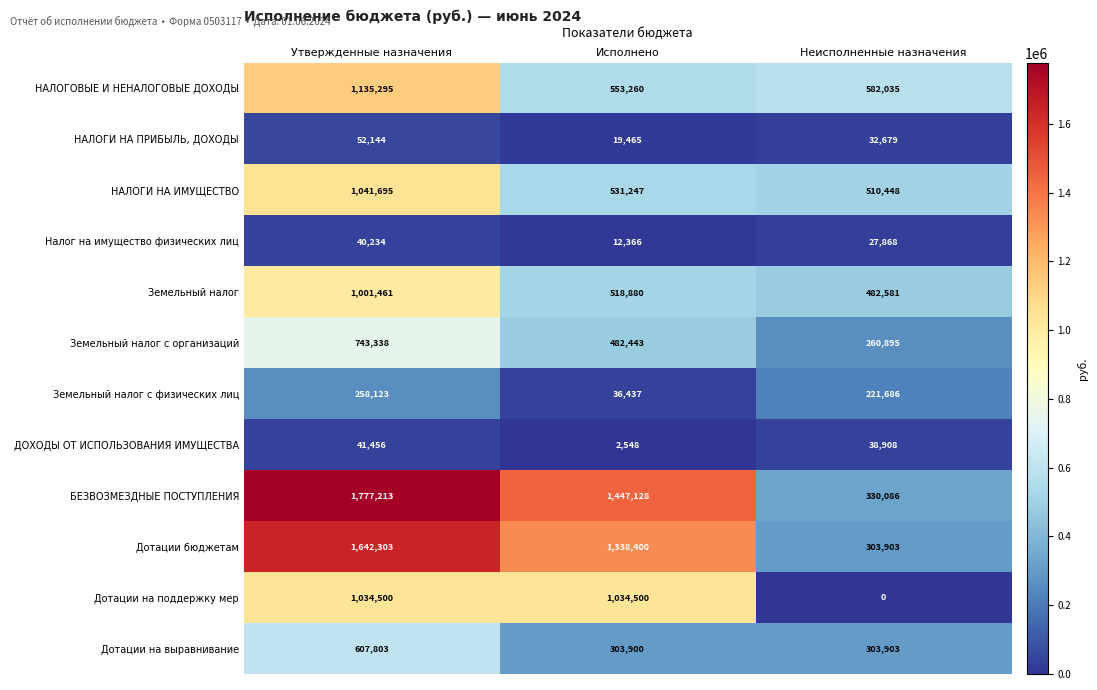

The value of НАЛОГОВЫЕ И НЕНАЛОГОВЫЕ ДОХОДЫ at Неисполненные назначения is 315641. True or false?

False